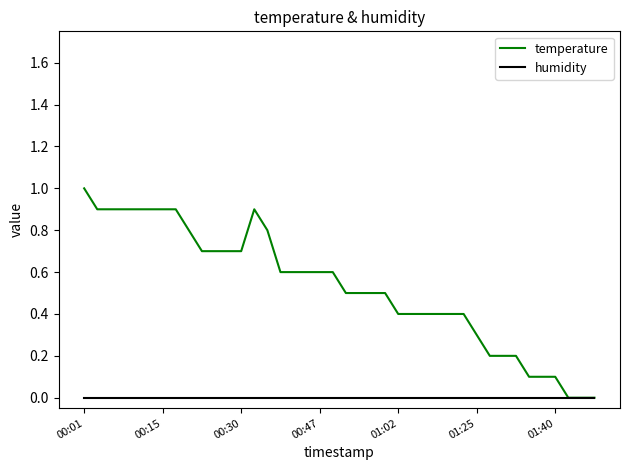

What is the maximum value shown in the chart?

1.0